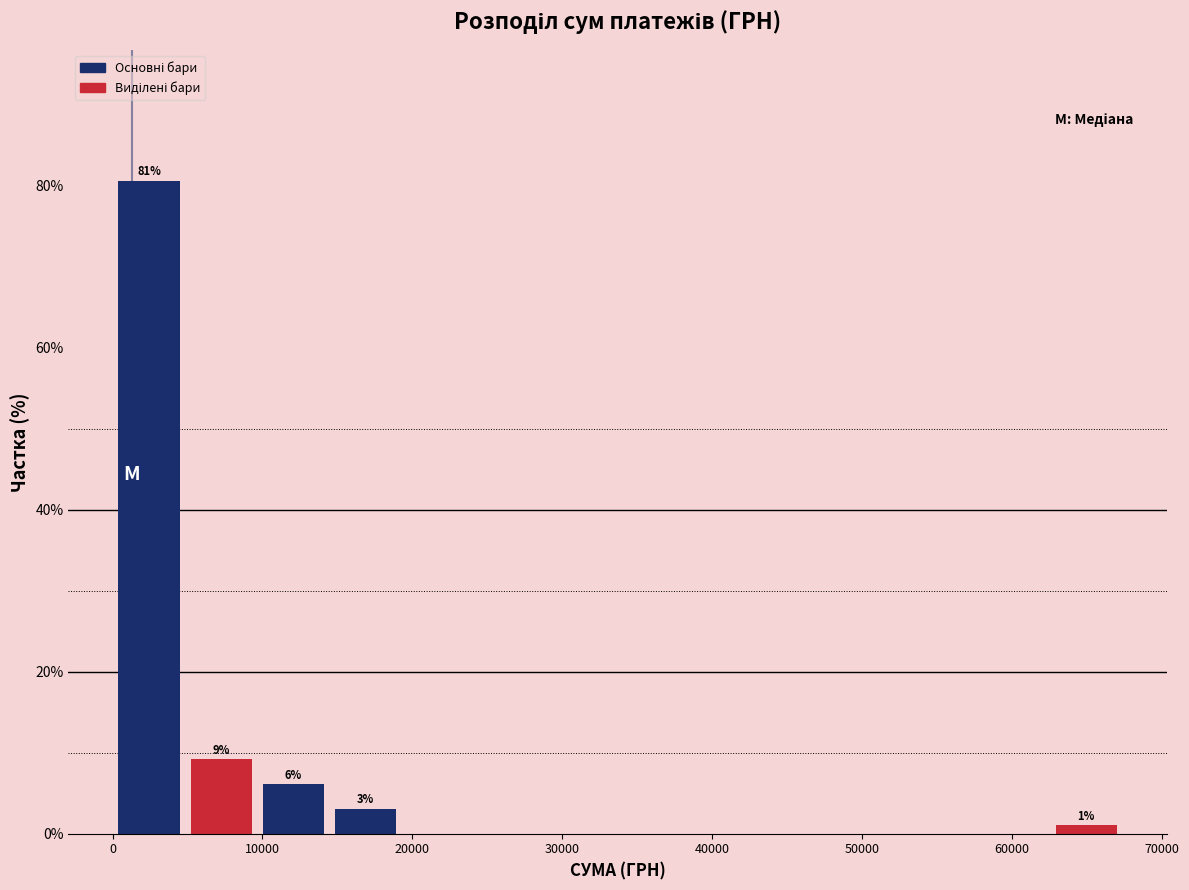

Which range on the x-axis has the tallest bar?

0 to 5000